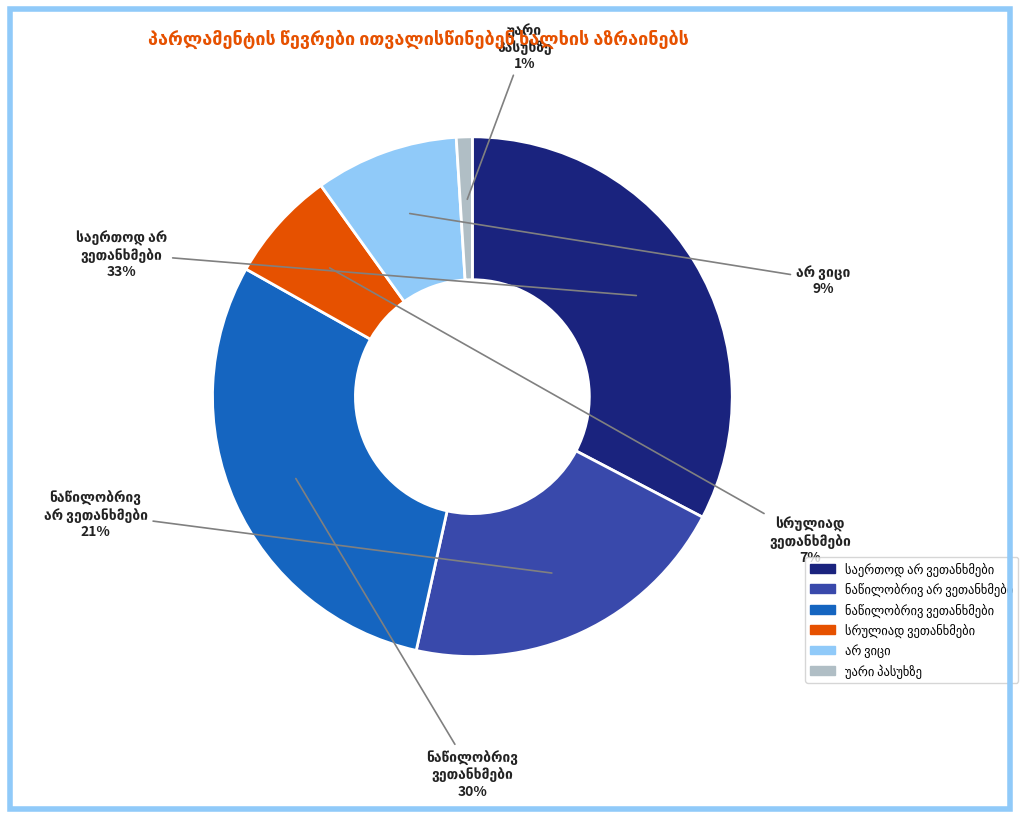

To the nearest percent, what is the average slice percentage?

17%